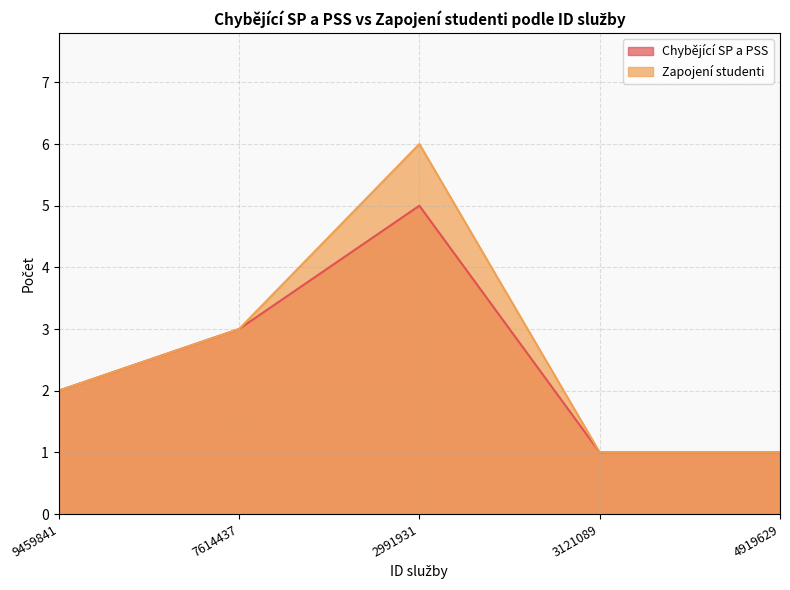

What is the difference between the Chybějící SP a PSS values at 2991931 and 4919629?

4